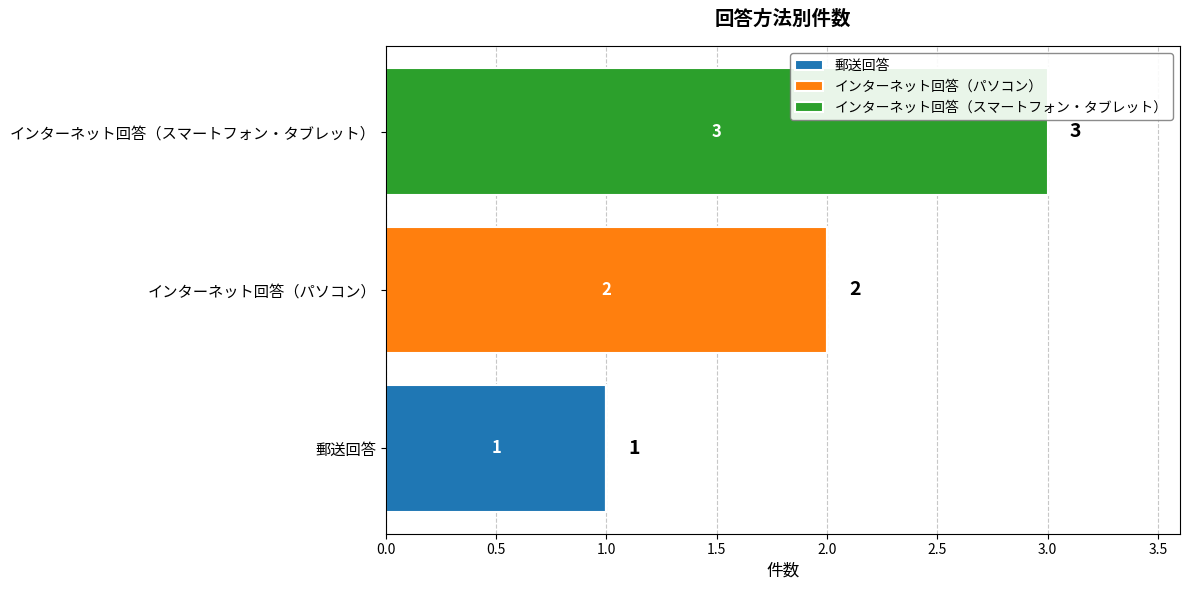

Count the number of categories in the chart.

3